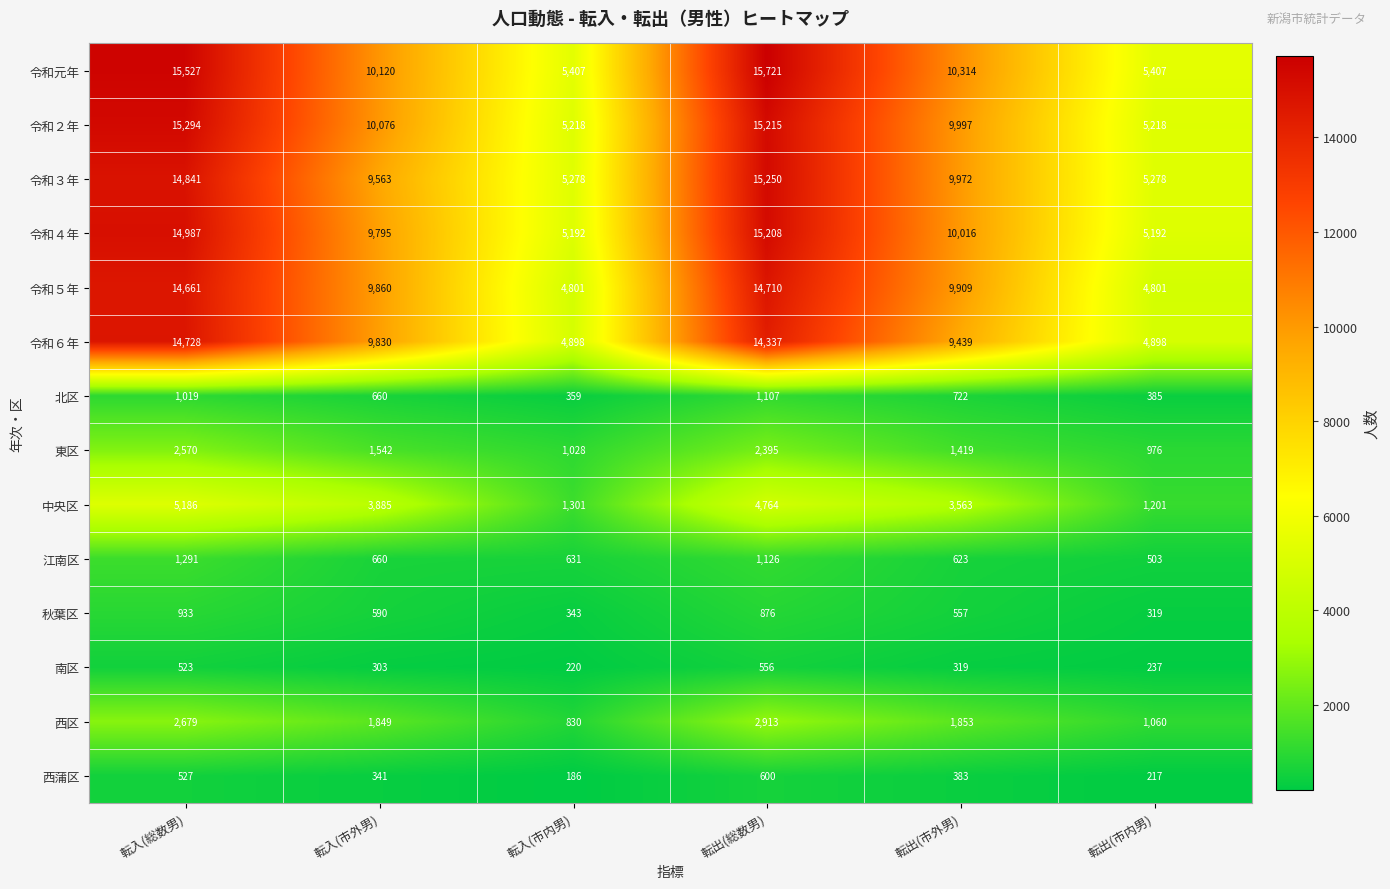

The 東区 series shows 1407 at 転出(市内男). True or false?

False